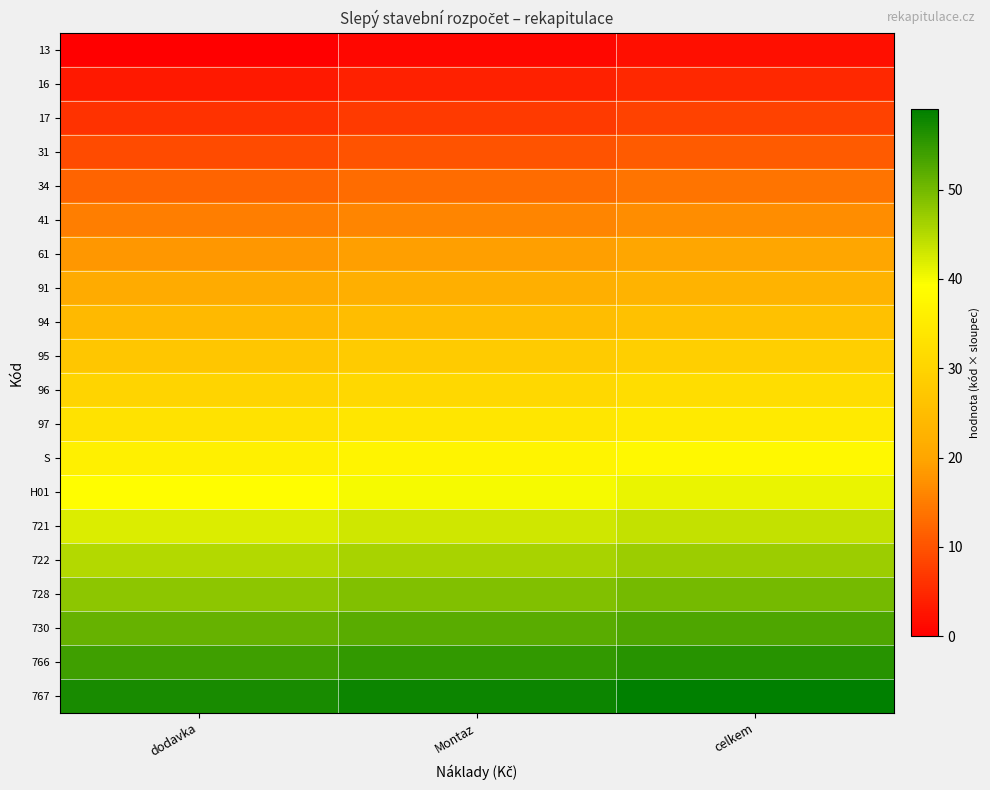

At how many categories does at least one series exceed 40?

3